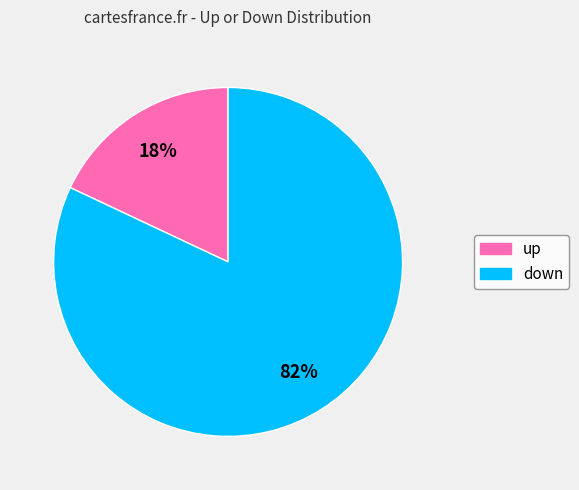

True or false: down accounts for 68% of the total.

False